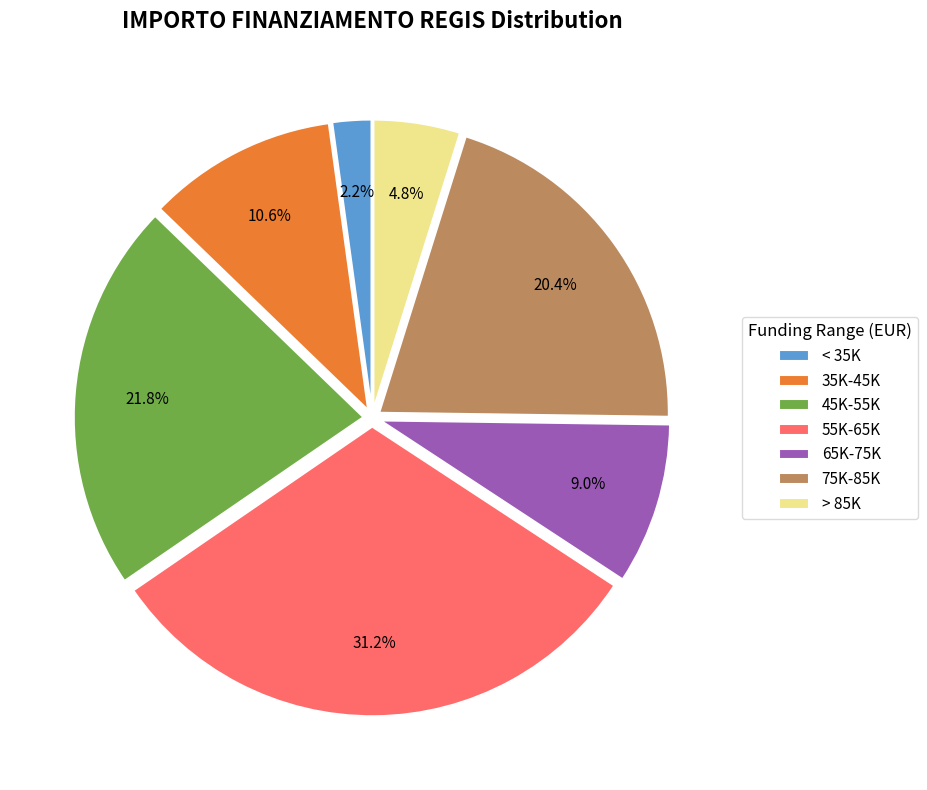

What percentage is NOT represented by 45K-55K?

78.2%